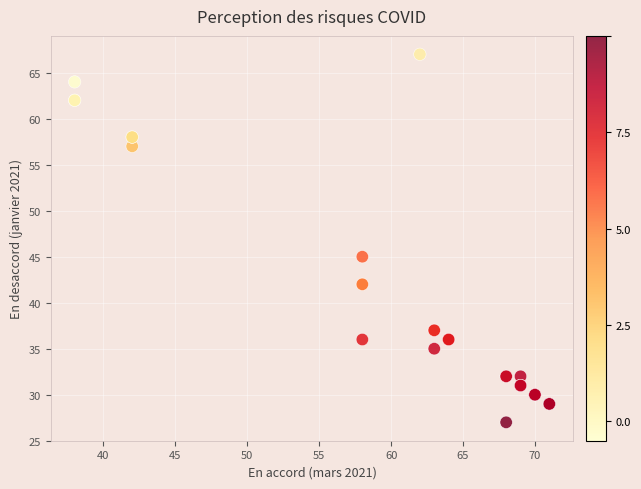

What Y value in the scatter plot is closest to 47?

45